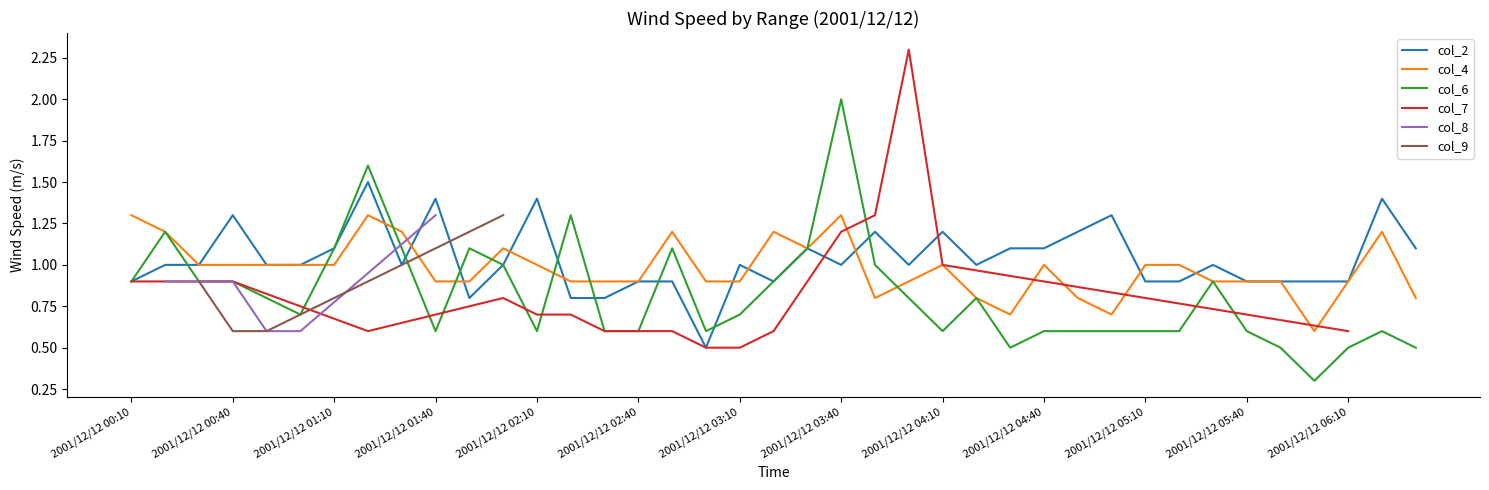

The value of col_4 at 2001/12/12 00:20 is 1.2. True or false?

True